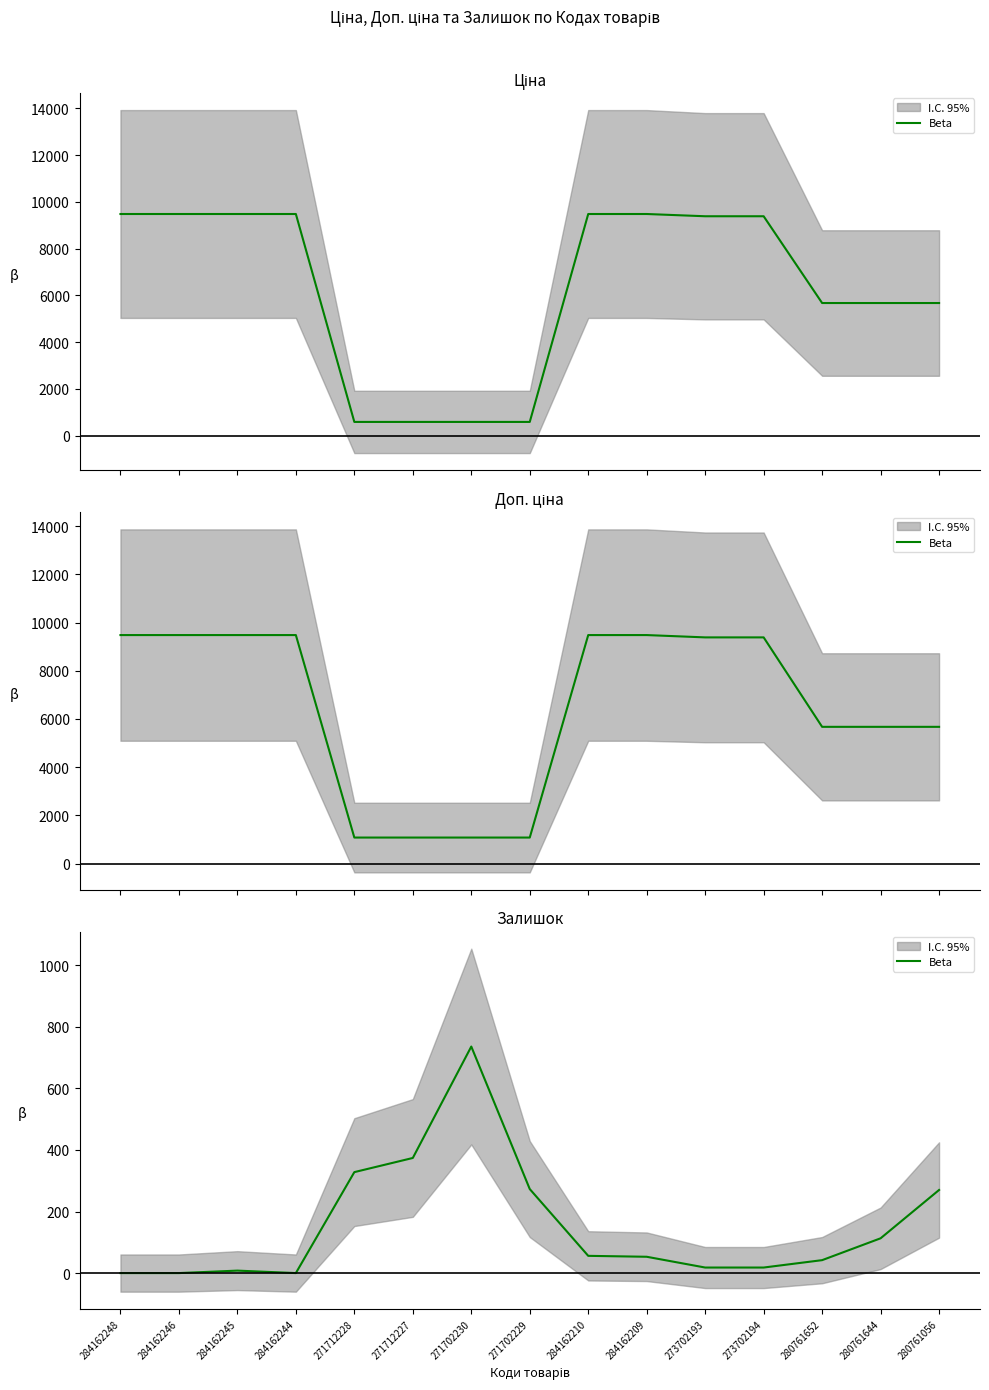

What is the label of the 12th point from the right?

284162244